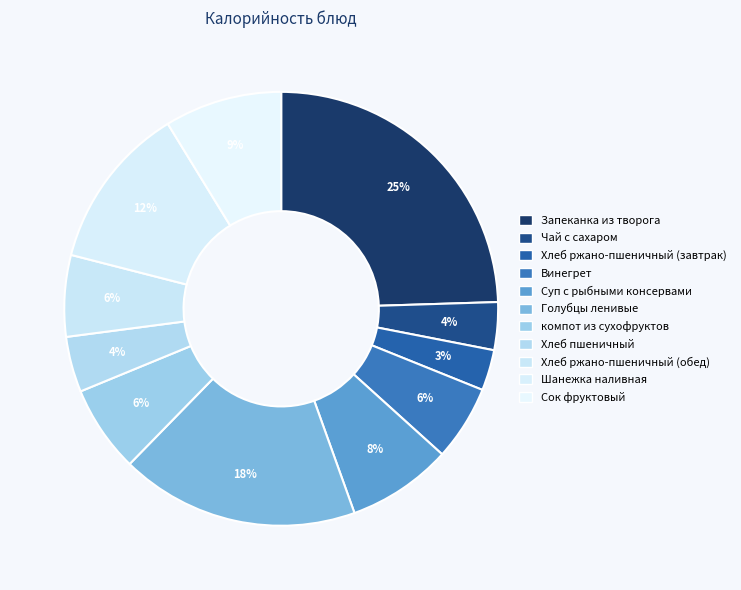

How many slices are in this pie chart?

11